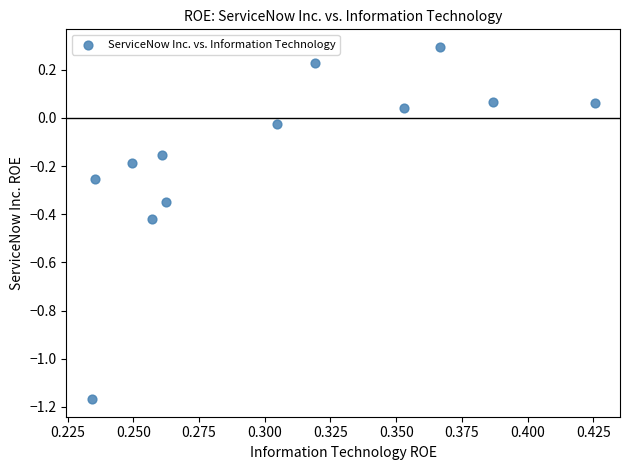

What is the range of Y values (max minus min)?

1.5